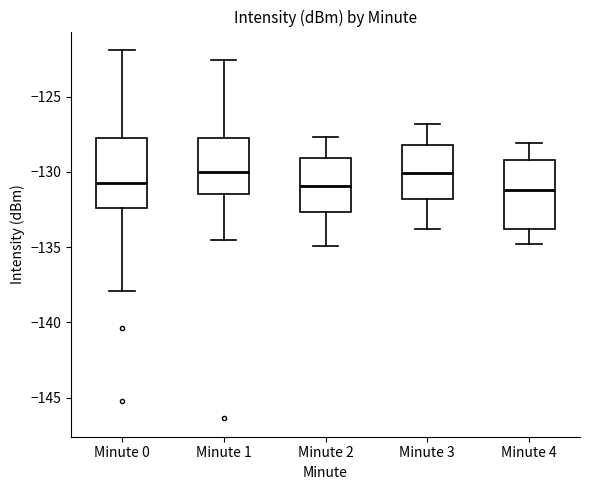

Where does the upper whisker of the box for Minute 4 end on the y-axis? The values are not printed on the chart, so give them approximately, as read against the axis.

-128.0